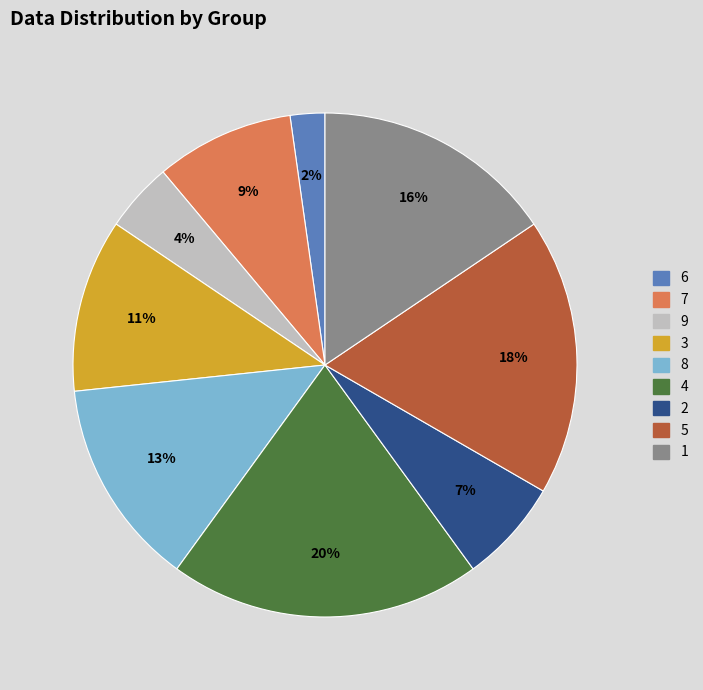

What percentage is the 8 slice, to the nearest percent?

13%